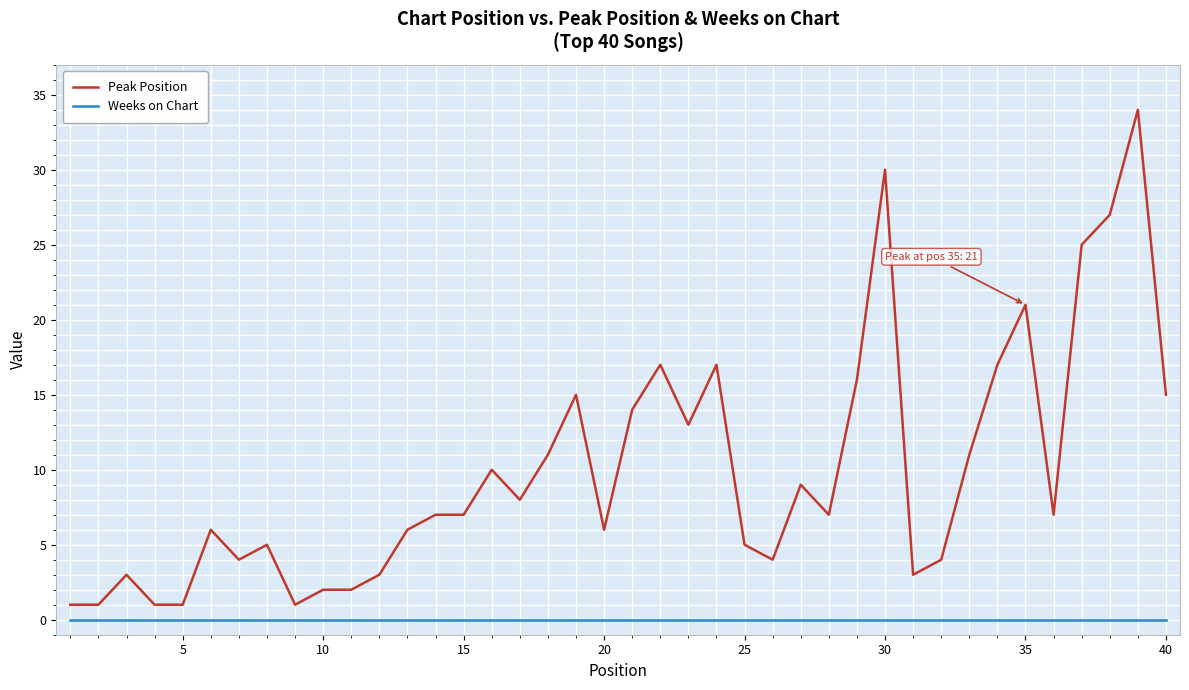

Which series has the largest total across all categories?

Peak Position